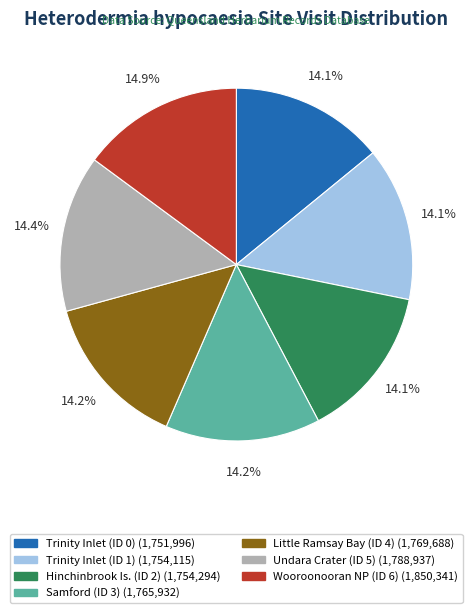

Is there a majority slice in this chart?

No